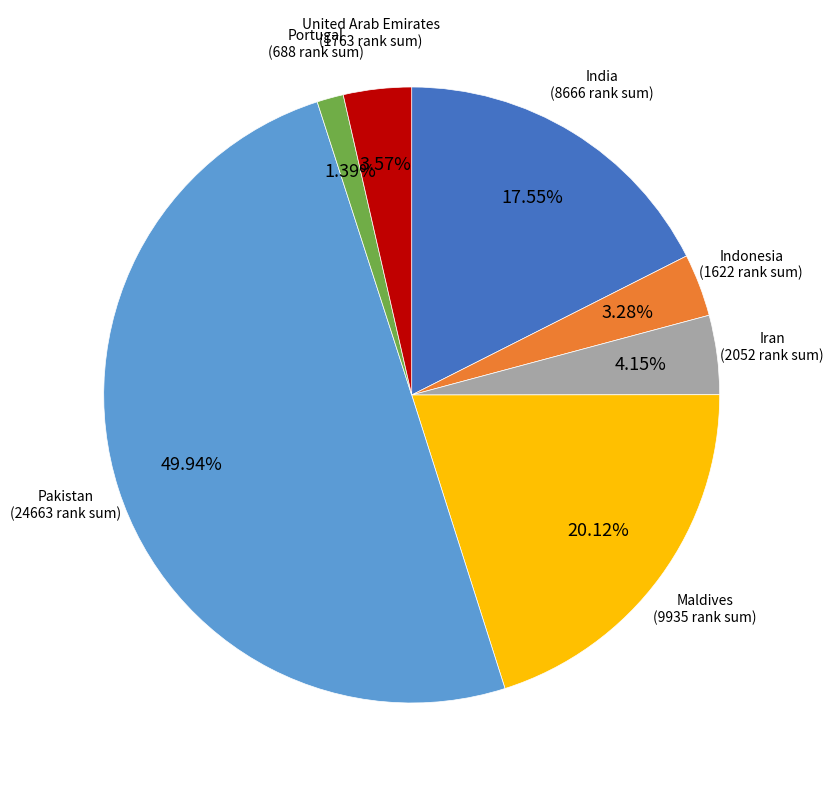

Count the number of slices in the pie.

7